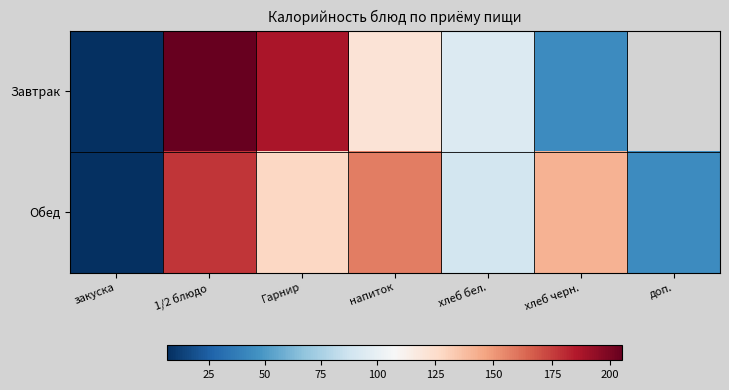

What is the total value across all series at хлеб бел.?

183.5